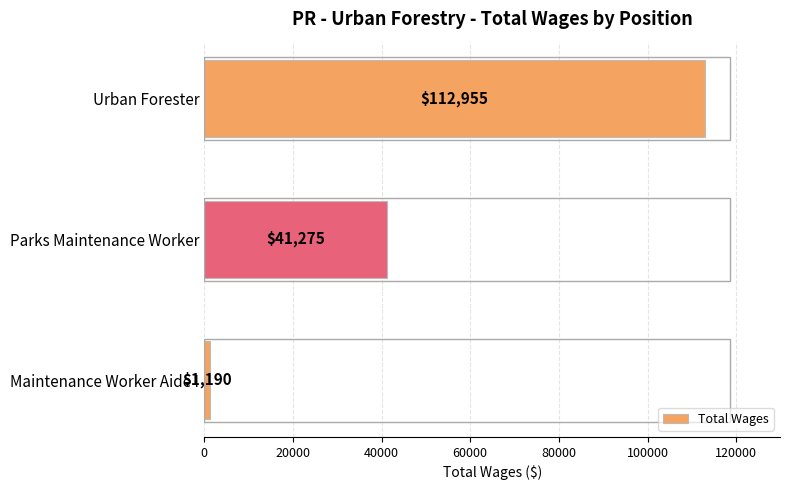

How many data points are less than 41275?

1